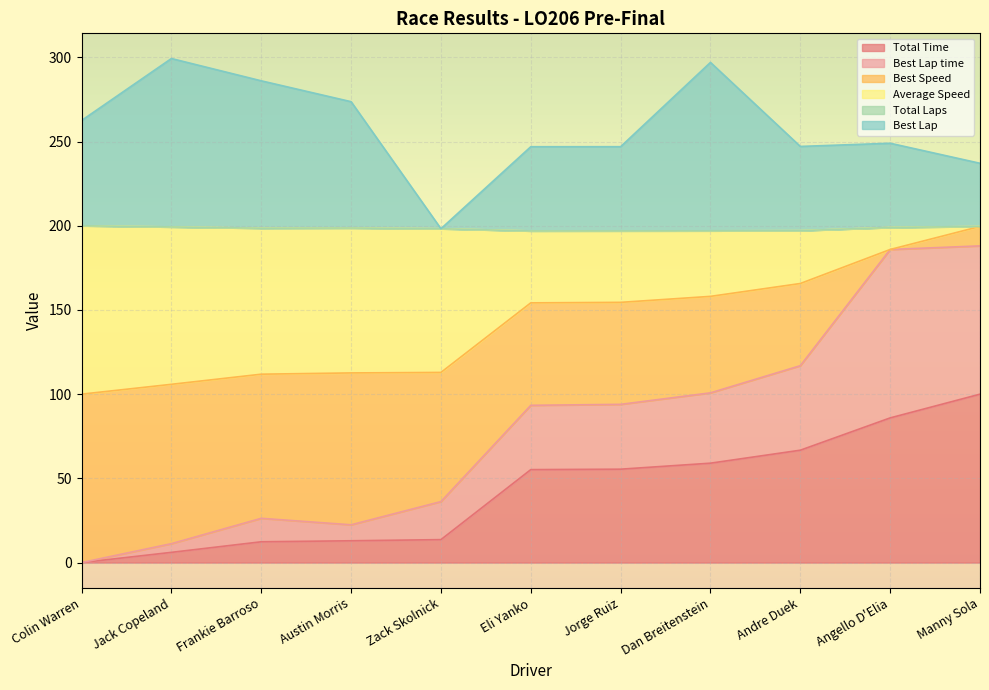

How many lines are shown in the chart?

6